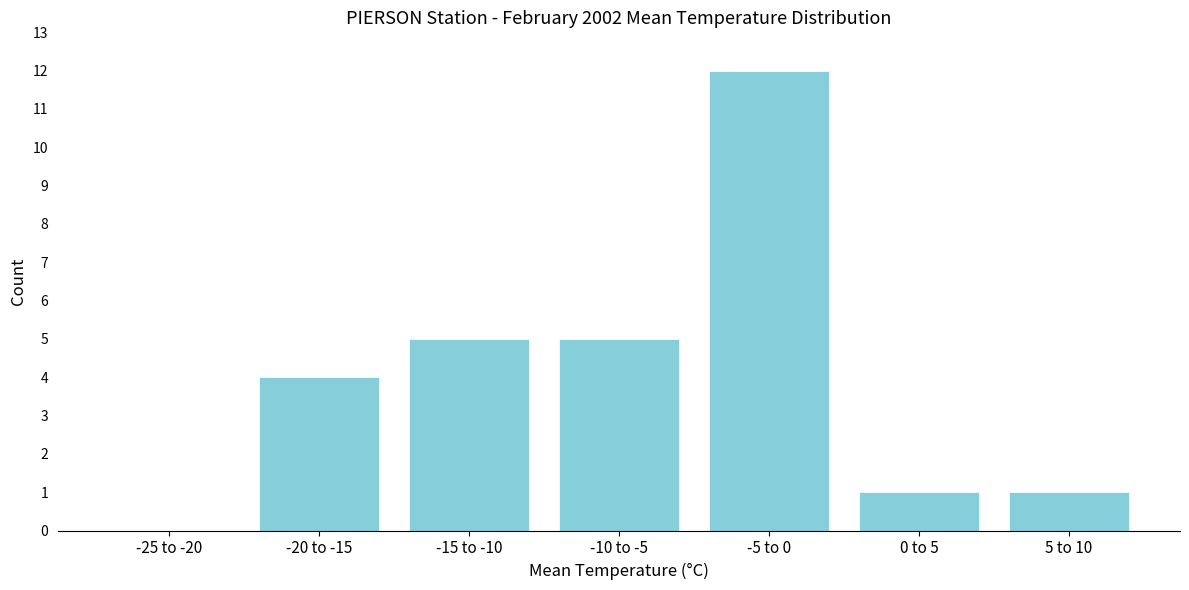

Reading left to right, what are all the values shown in this chart?

-25 to -20=0	-20 to -15=4	-15 to -10=5	-10 to -5=5	-5 to 0=12	0 to 5=1	5 to 10=1